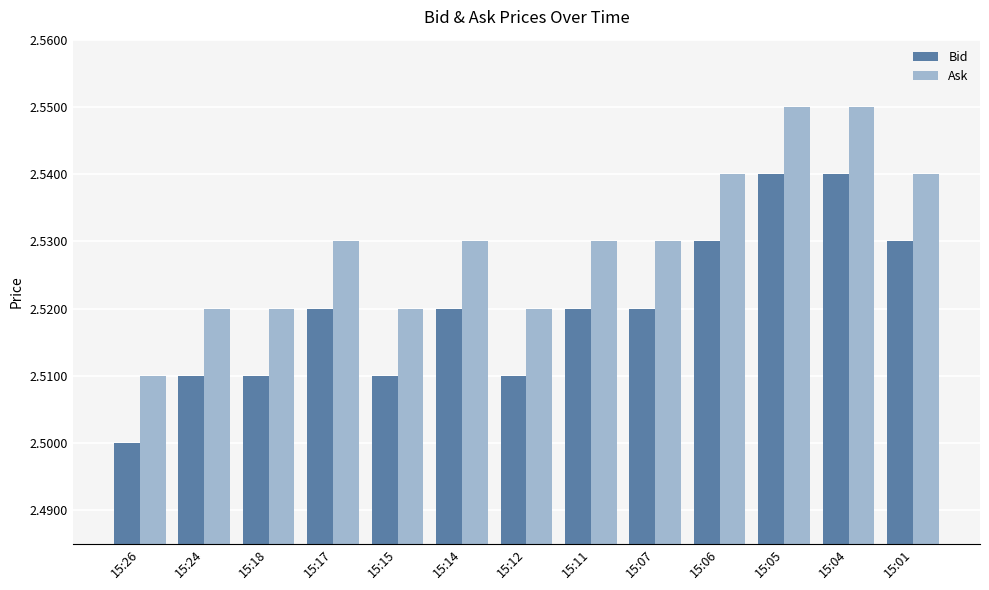

True or false: Ask has a value of 2.5 at 15:11.

True